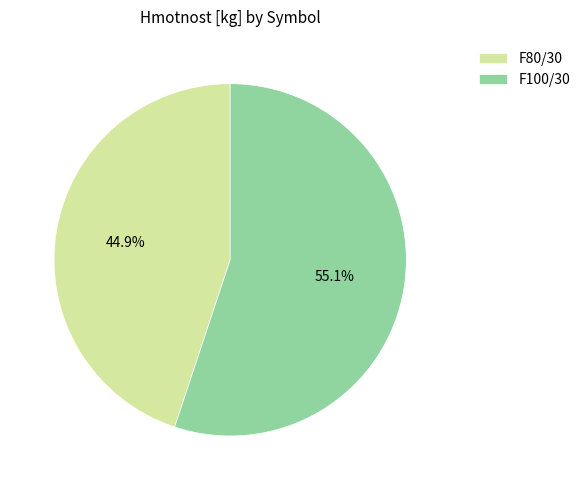

Rank the categories by value from lowest to highest.

F80/30, F100/30